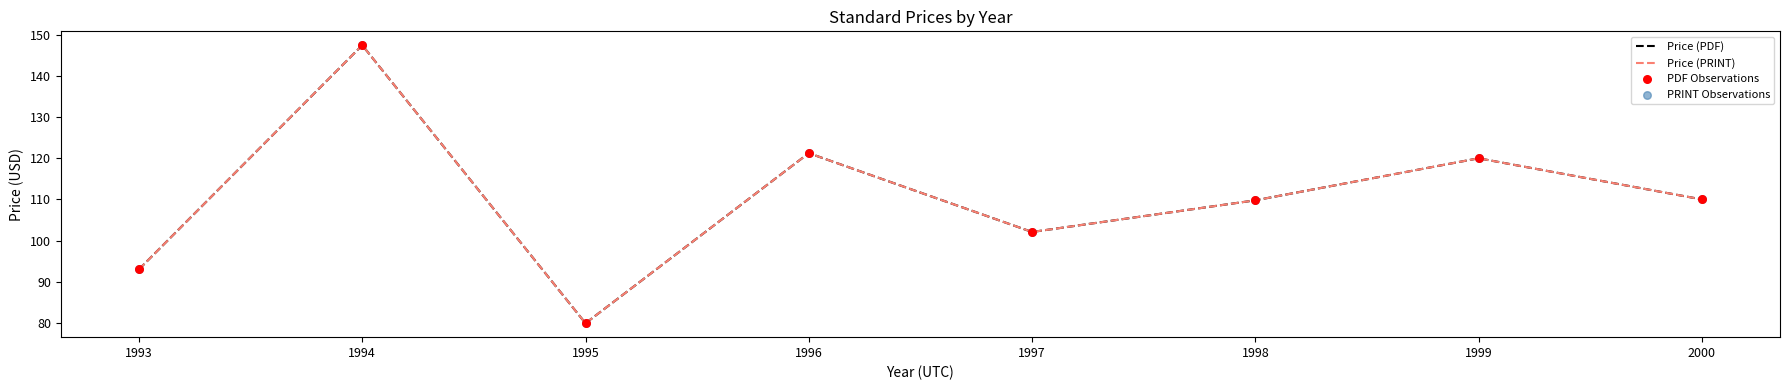

Does the chart have visible grid lines?

No